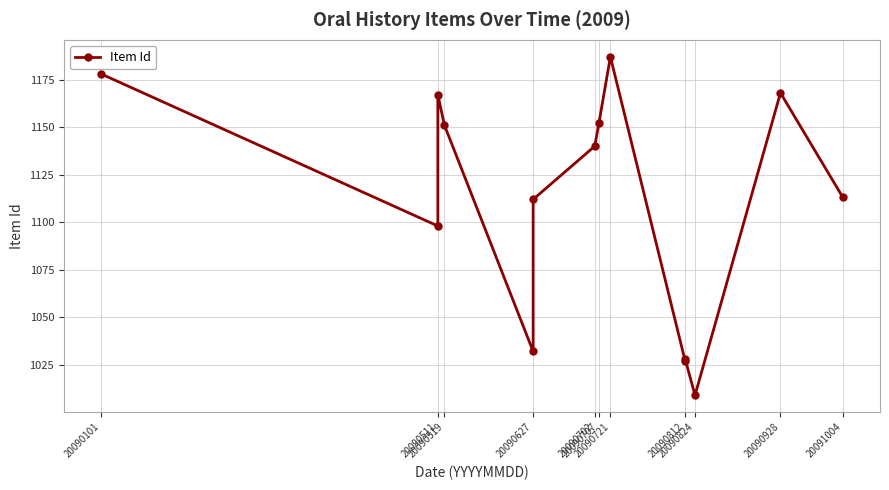

How many data points are less than 1140?

7